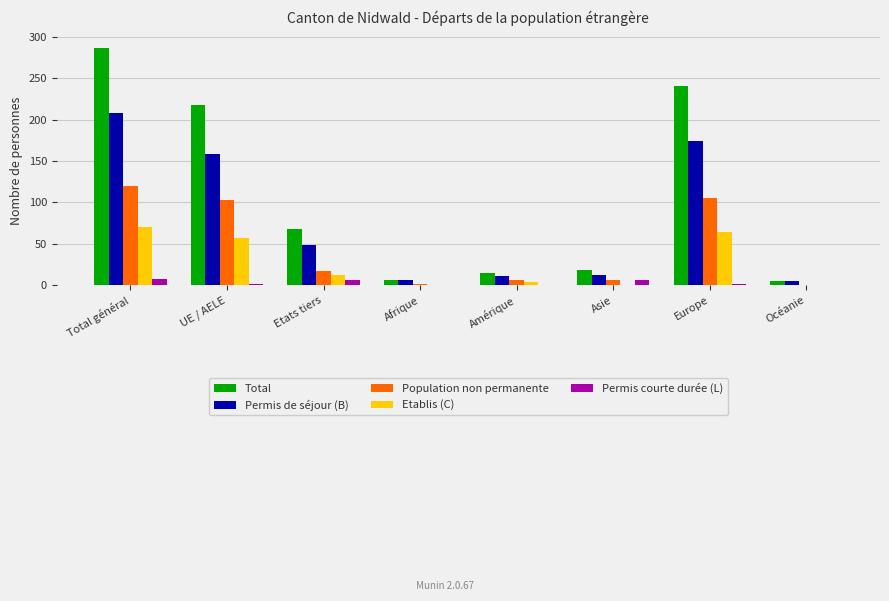

Which series changed the most between Total général and Océanie?

Total